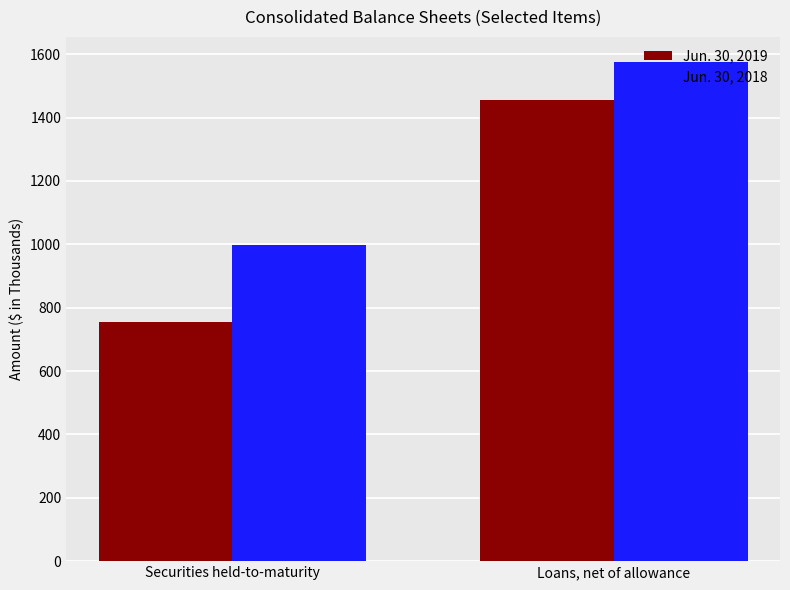

How many distinct data groups are displayed?

2